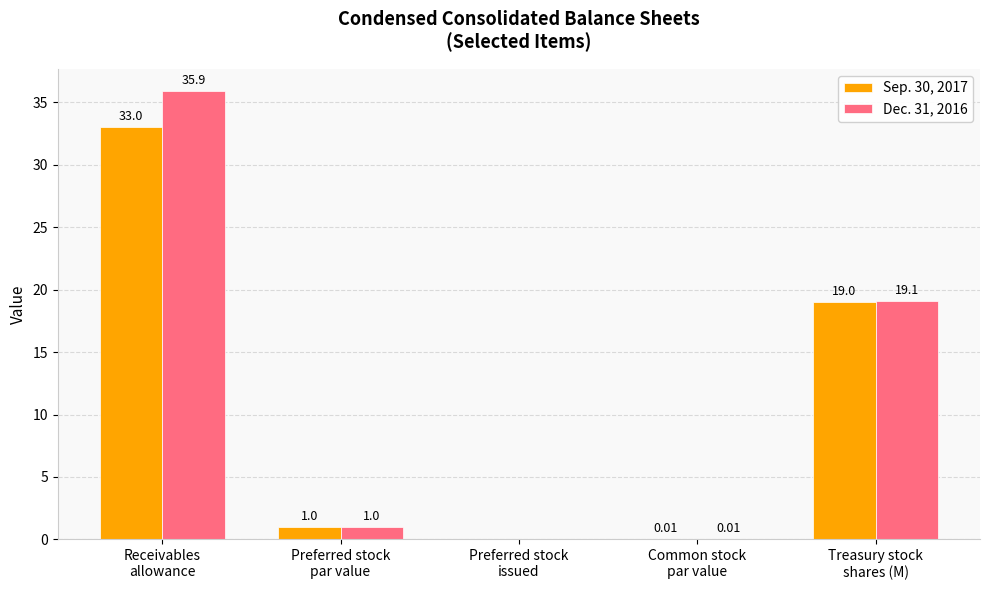

What is the sum of all Dec. 31, 2016 values?

56.0